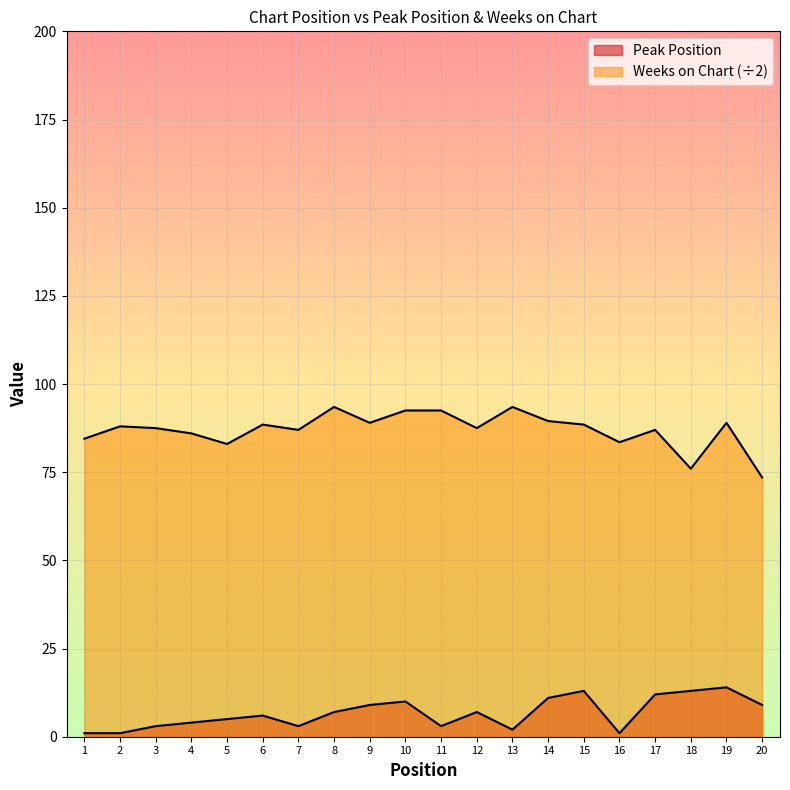

What is the sum of all Peak Position values?

134.0